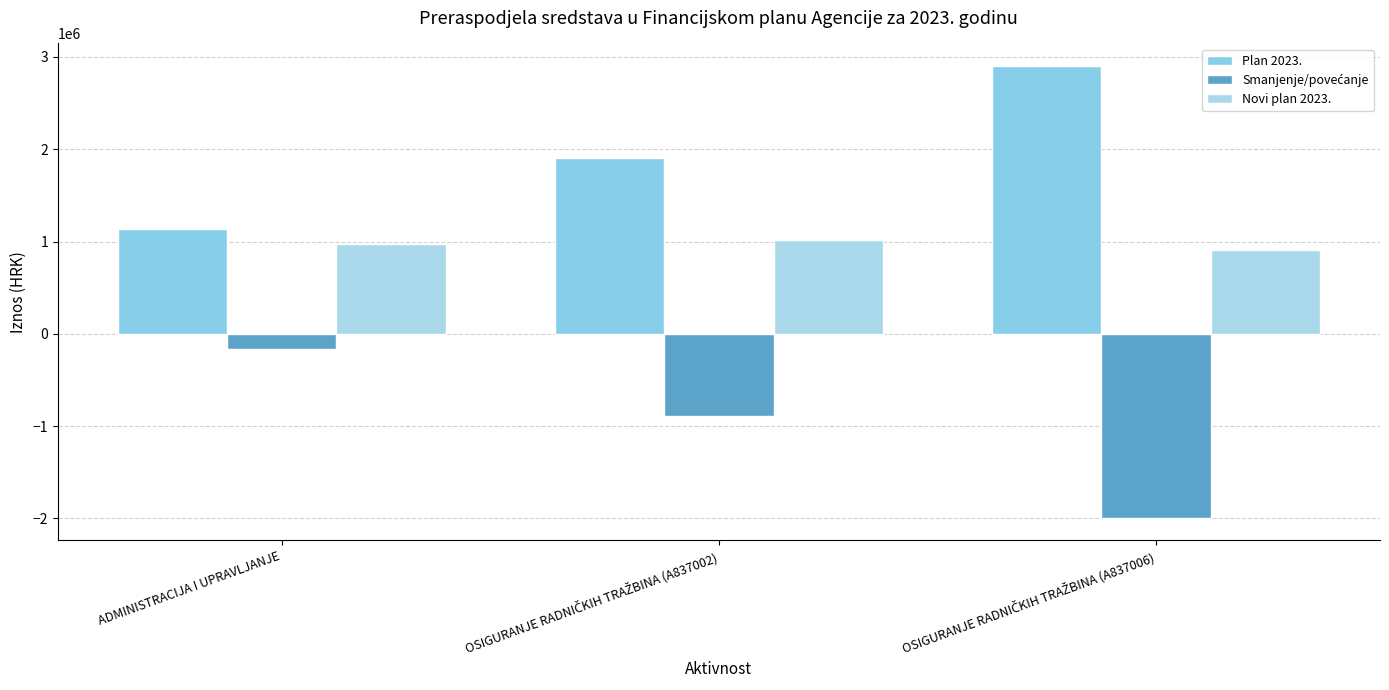

How many bars are there in each group?

3